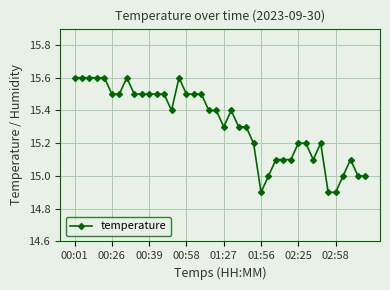

What is the value of the 22nd point from the left?

15.4